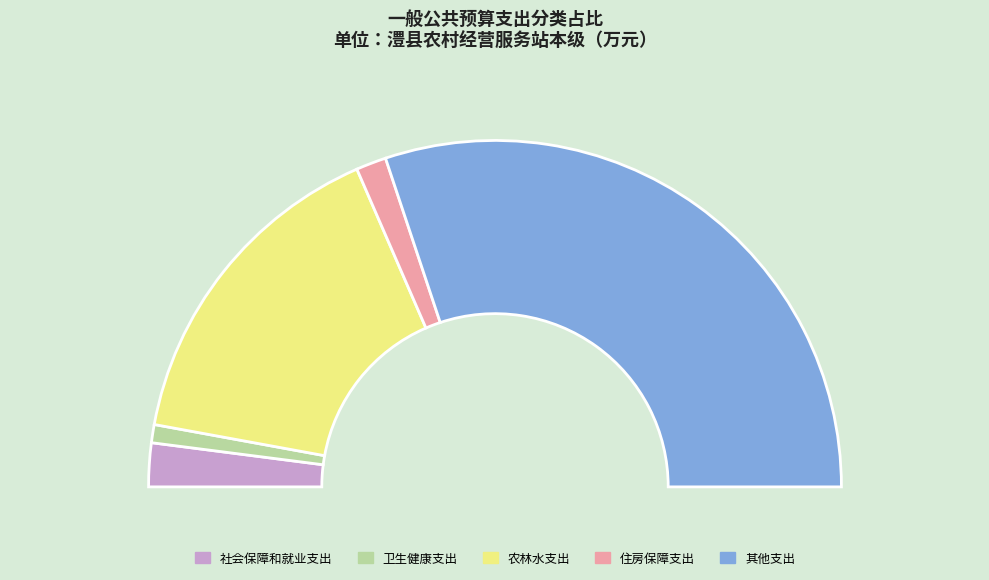

Which slice is the smallest?

卫生健康支出